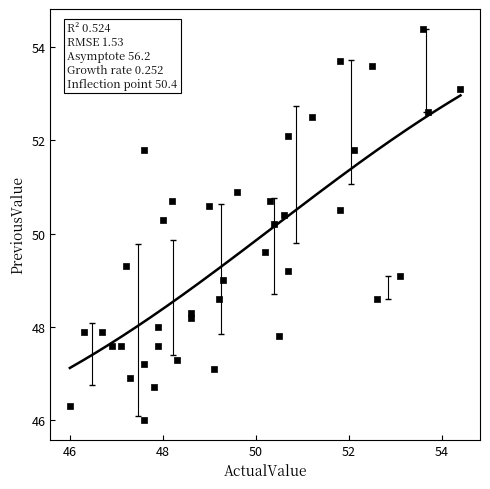

What Y value in the scatter plot is closest to 50?

50.2